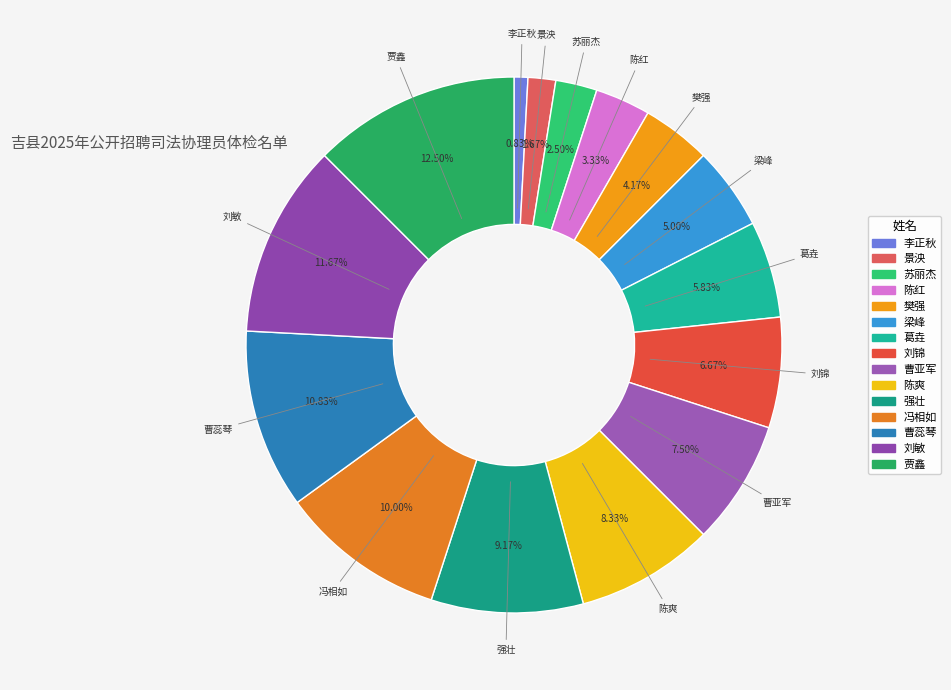

What is the largest slice in the pie chart?

贾鑫